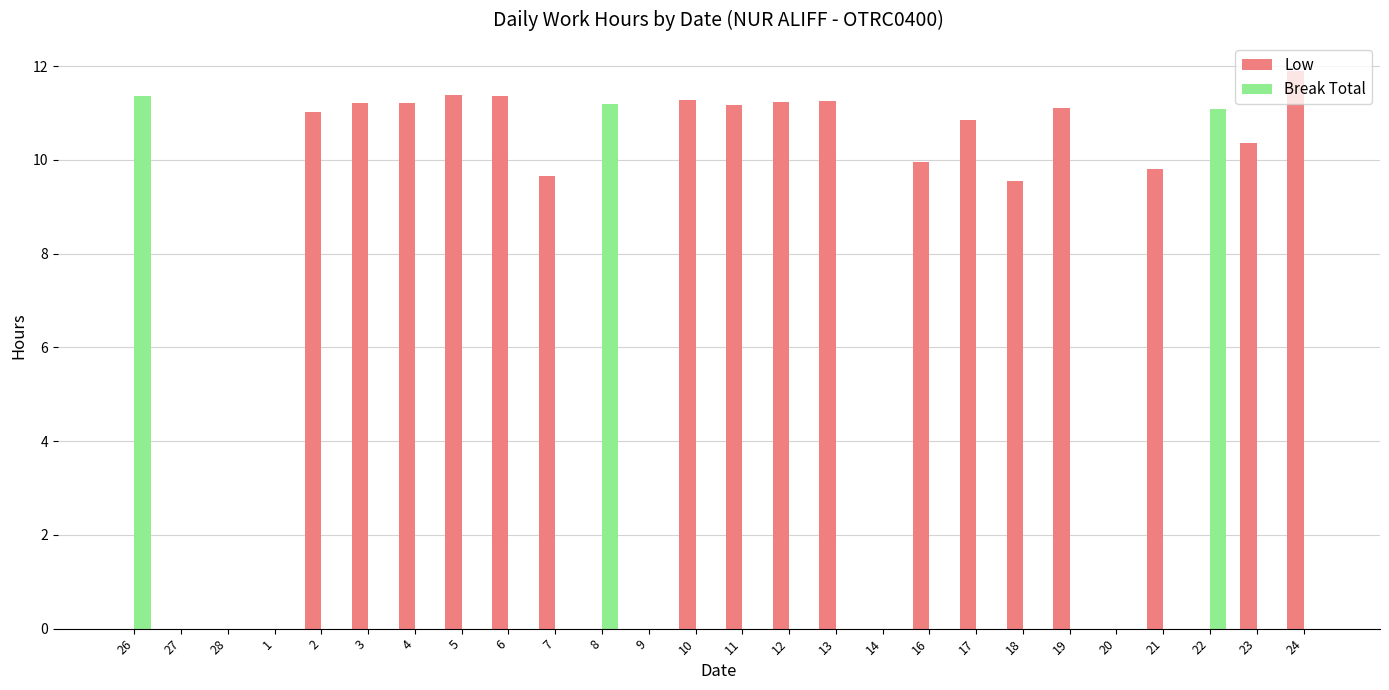

Which series has the largest total across all categories?

Low